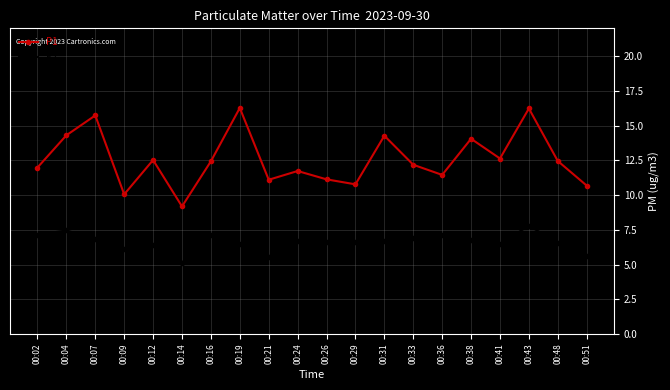

In P2, how many points are lower than both neighbors (excluding endpoints)?

5